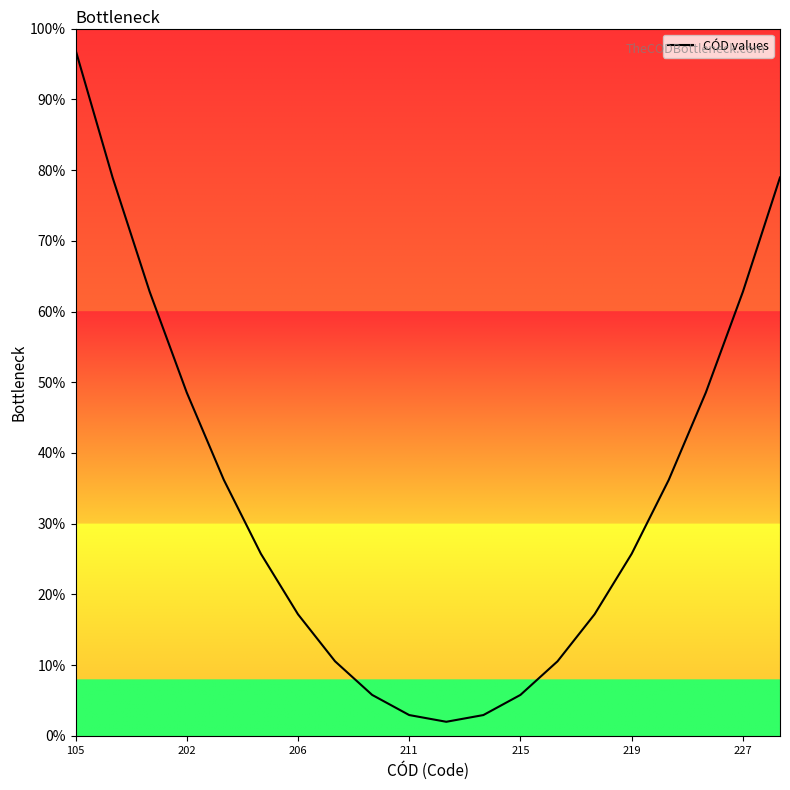

What is the difference between the maximum and minimum values?

95.0